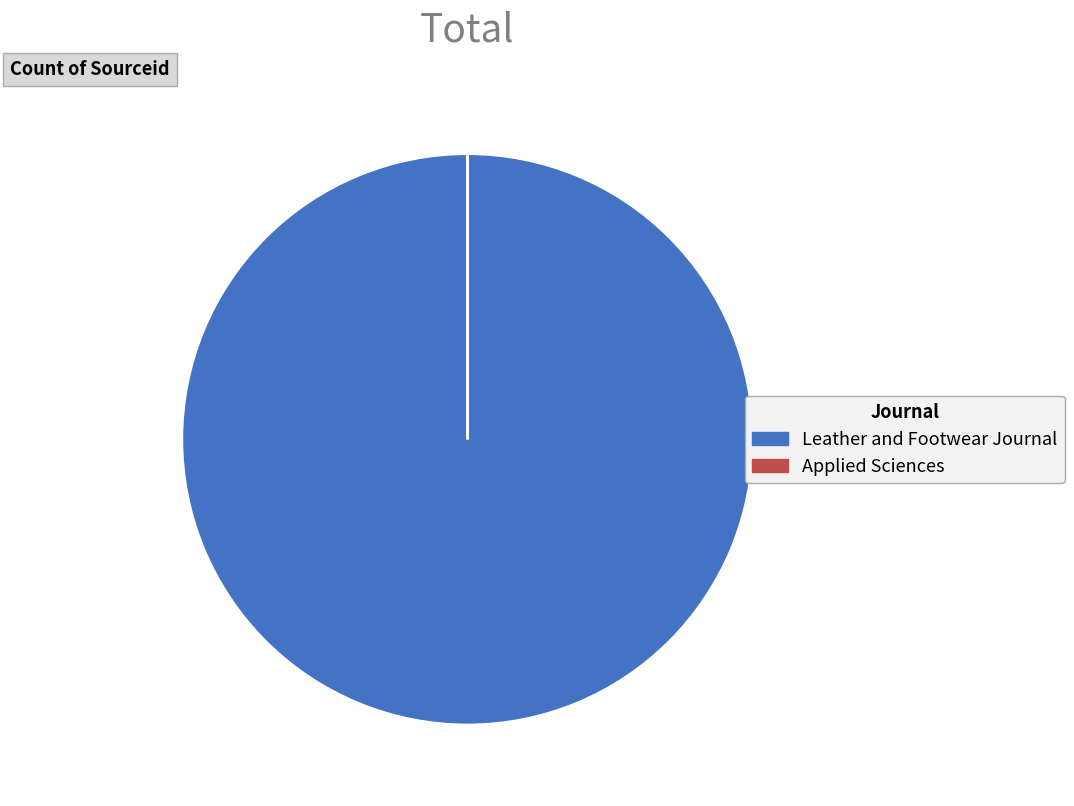

Is there any slice that represents more than half of the pie?

Yes